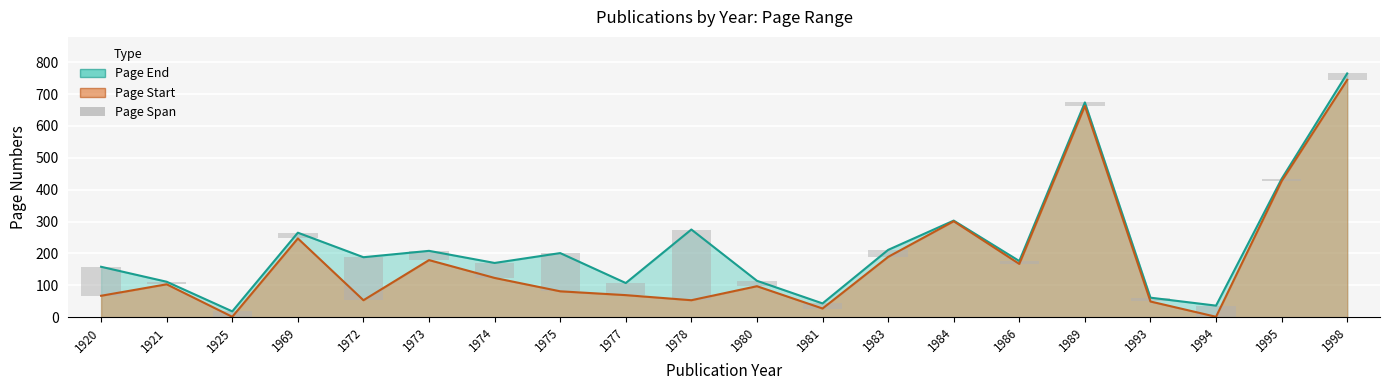

How many values are below 20?

10